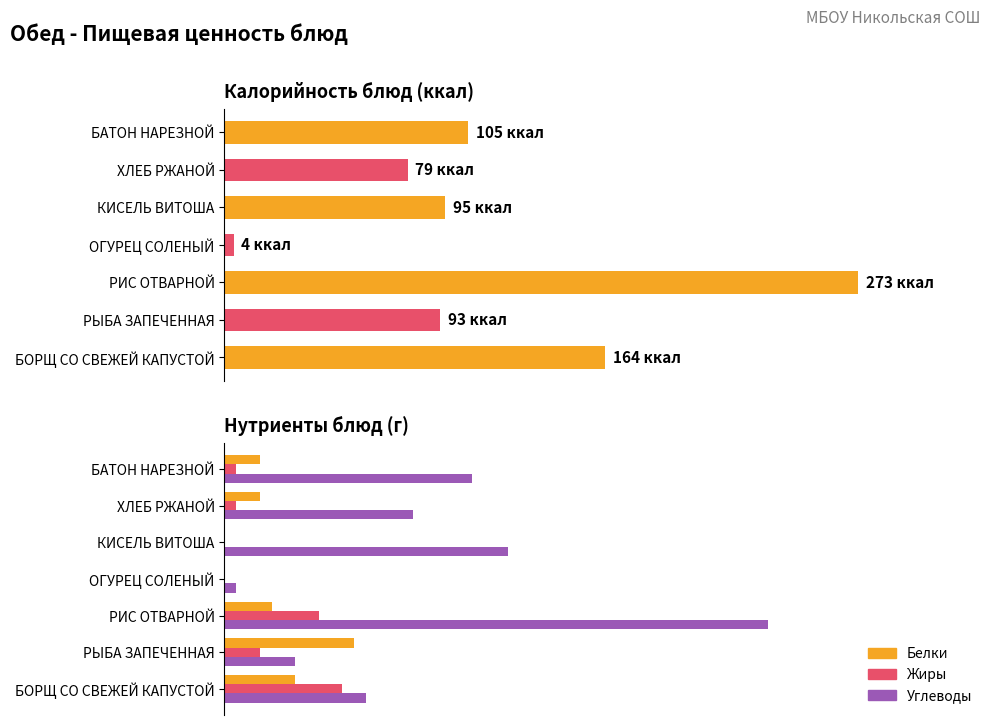

Which series has the largest range (max minus min)?

Углеводы